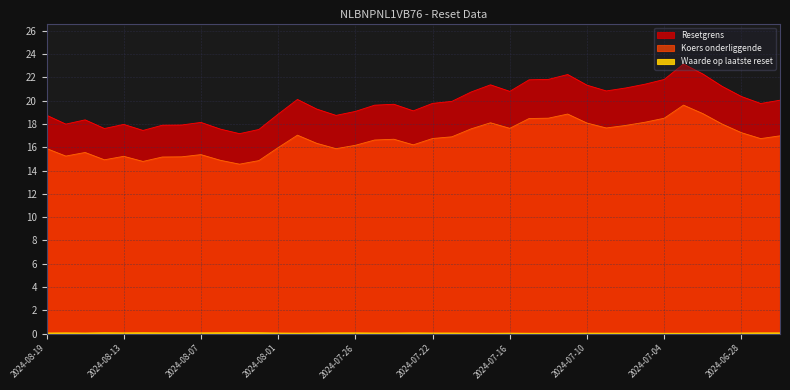

Is it true that Waarde op laatste reset equals 0.0 at 2024-07-02?

False